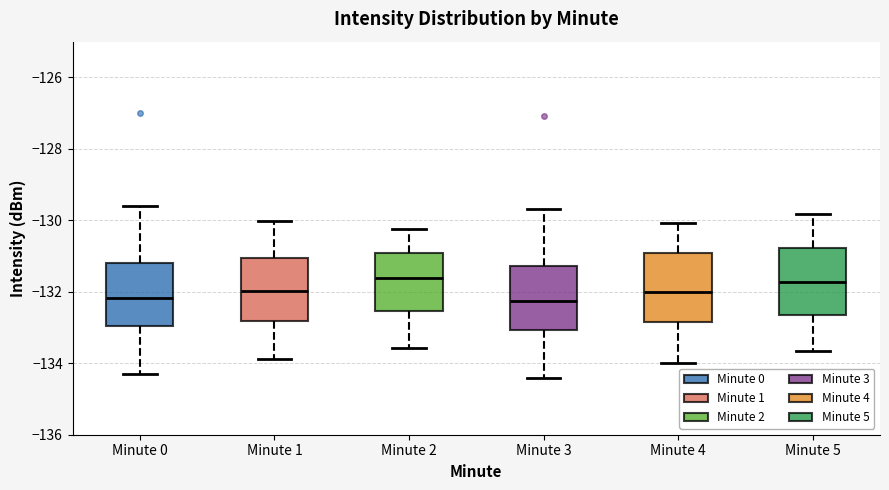

Reading left to right, read every box against the y-axis: the position of its median line, the range the box covers, and the ends of its whiskers. The values are not printed on the chart, so give them approximately, as read against the axis.

Minute 0: median -132.2, box -133.0 to -131.2, whiskers -134.4 to -129.6
Minute 1: median -132.0, box -132.8 to -131.0, whiskers -133.8 to -130.0
Minute 2: median -131.6, box -132.6 to -131.0, whiskers -133.6 to -130.2
Minute 3: median -132.2, box -133.0 to -131.2, whiskers -134.4 to -129.6
Minute 4: median -132.0, box -132.8 to -131.0, whiskers -134.0 to -130.0
Minute 5: median -131.8, box -132.6 to -130.8, whiskers -133.6 to -129.8